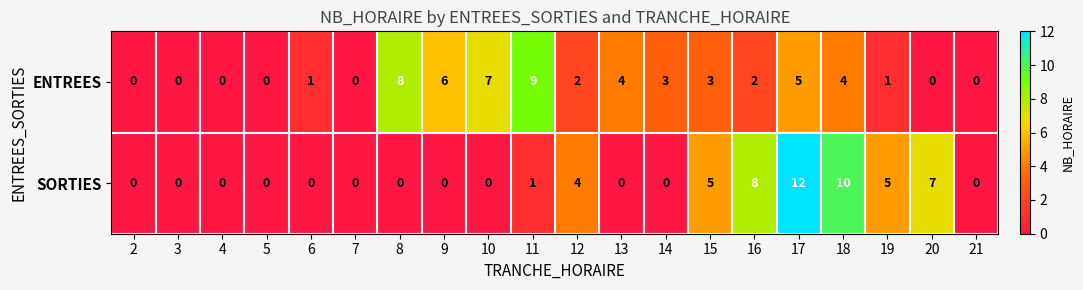

At how many categories does at least one series exceed 2?

13